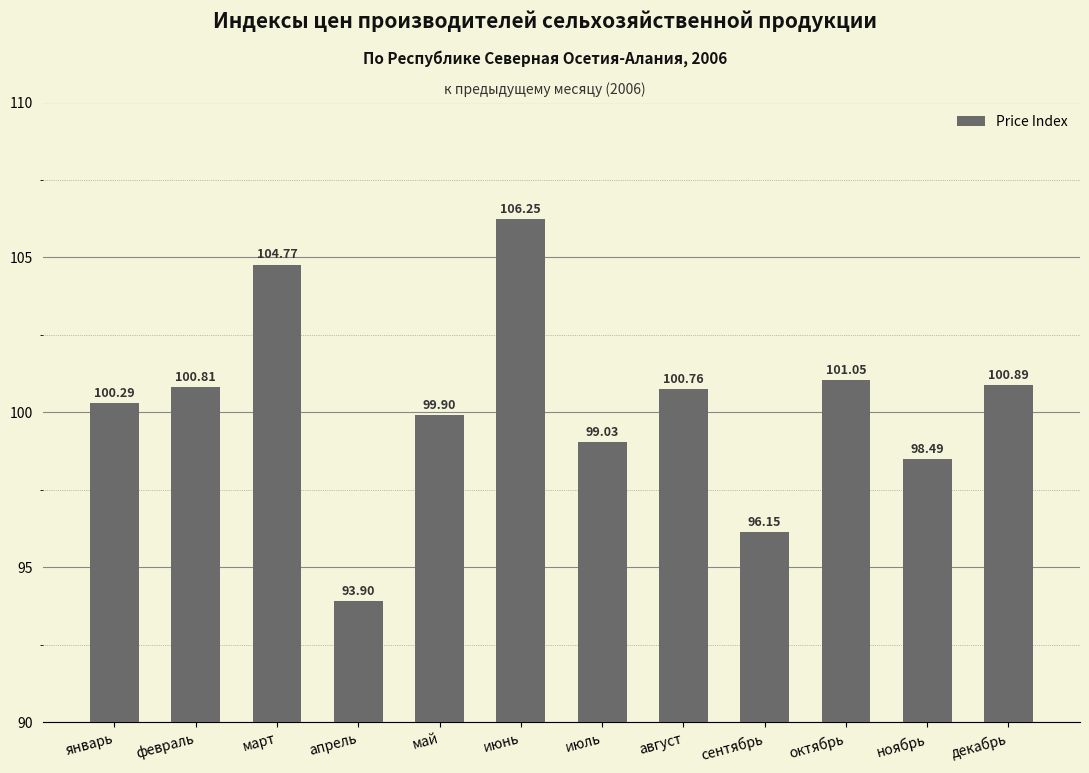

At which label is the value closest to 100?

май